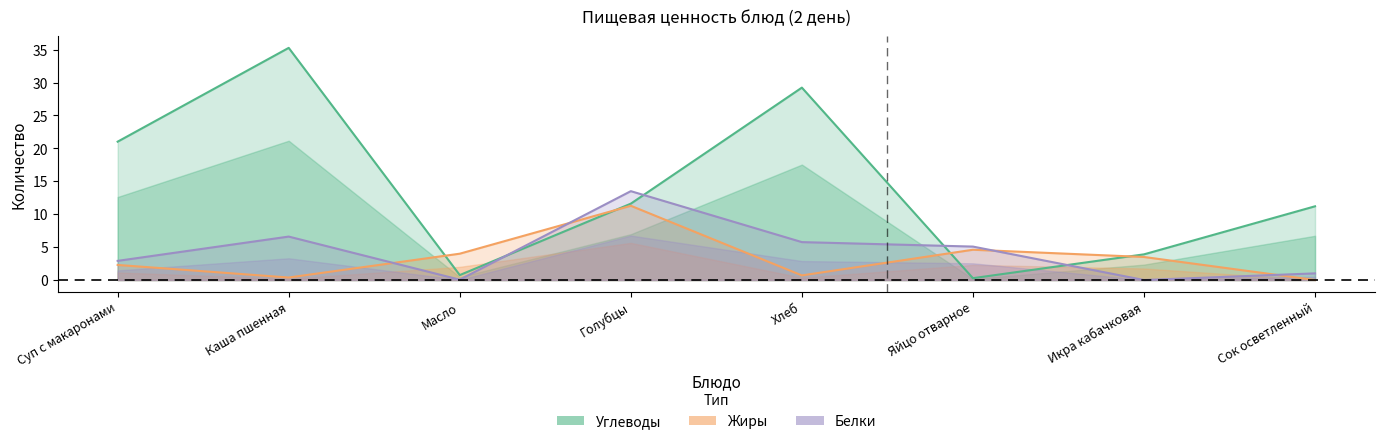

At which label does Белки first exceed 5?

Каша пшенная